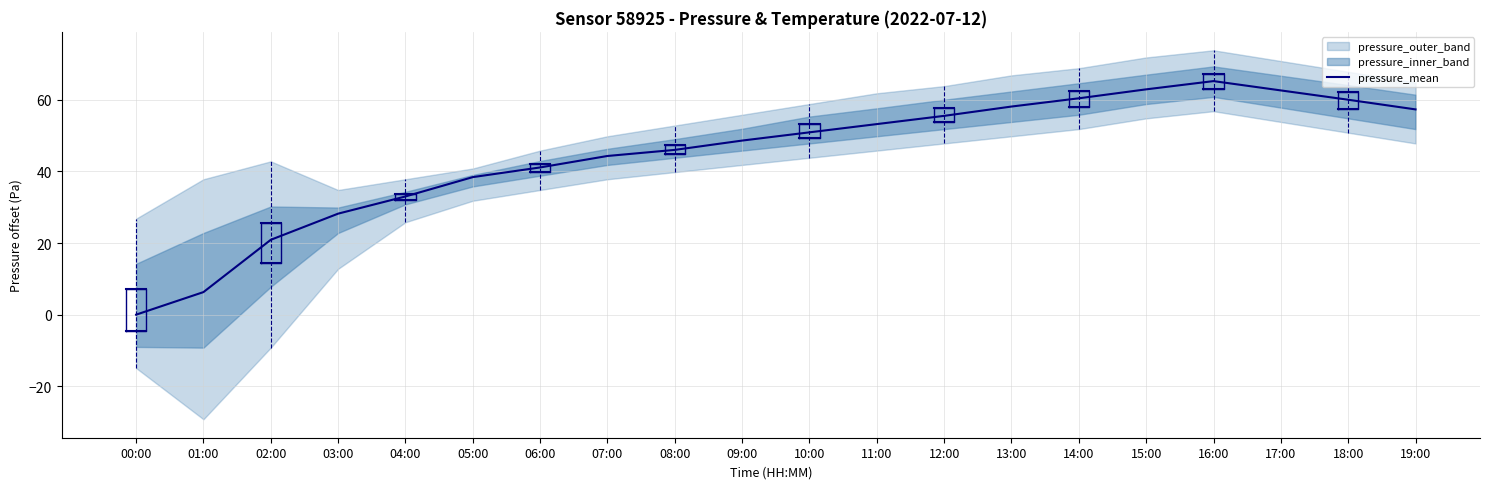

Does the chart have visible grid lines?

Yes